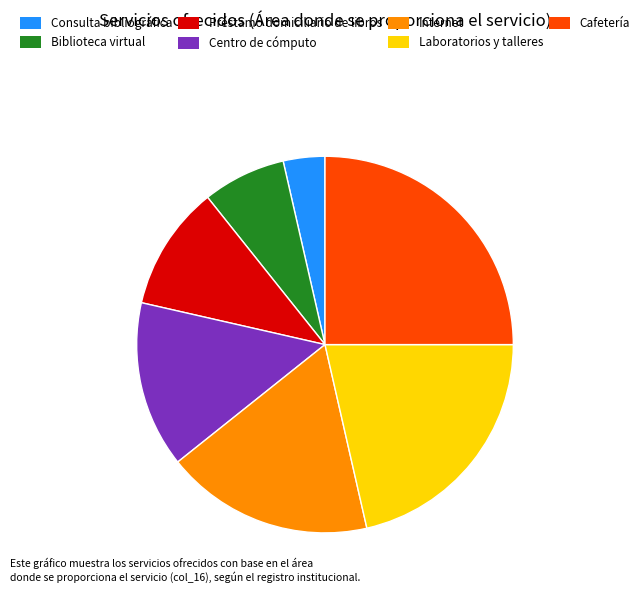

What is the ratio of the value at Préstamo domiciliario de libros to the value at Consulta bibliográfica?

3.0